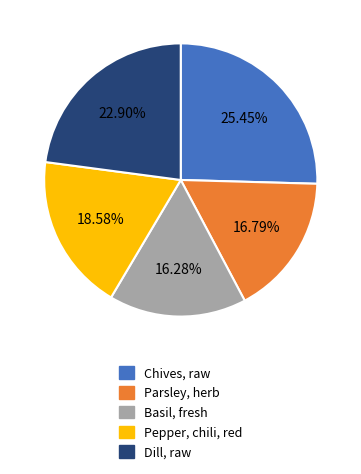

To the nearest percent, what percentage of the pie is Dill, raw?

23%